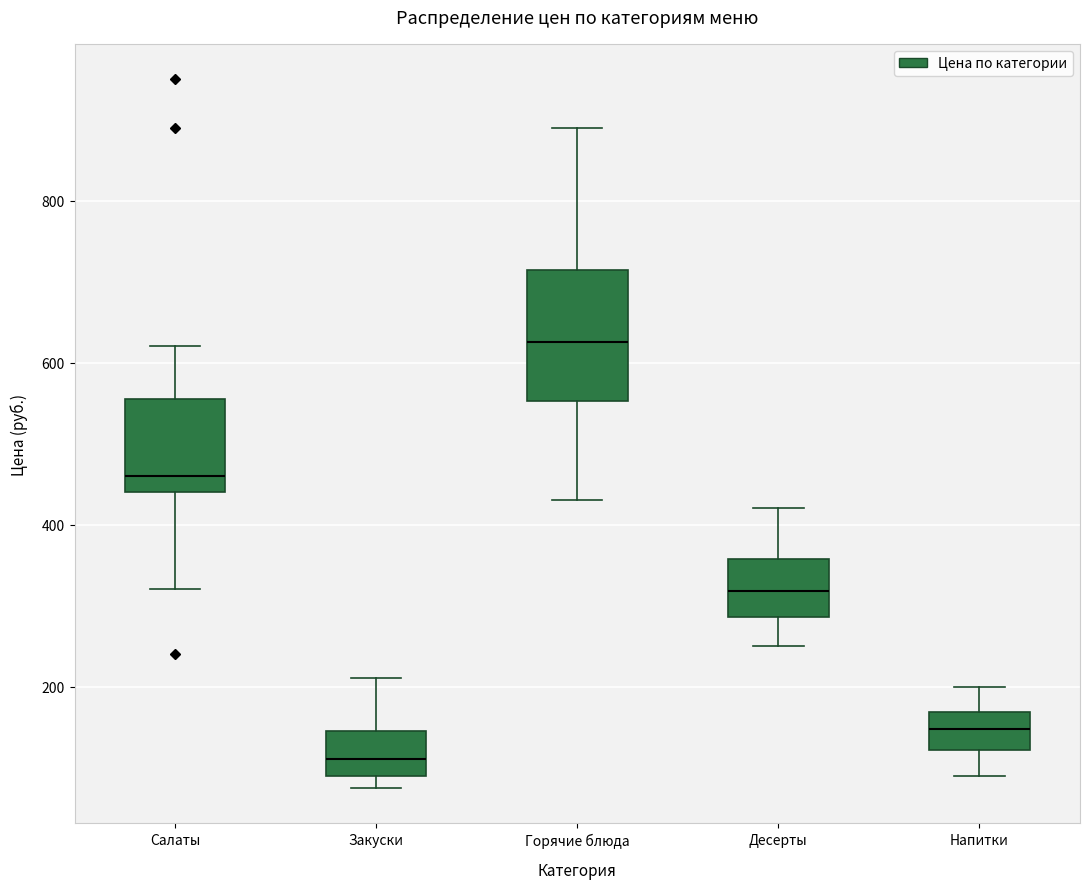

Reading left to right, transcribe this box plot: for each box, give where its median line is, the range the box spans, and where its two whiskers end, as read against the y-axis. The values are not printed on the chart, so give them approximately, as read against the axis.

Салаты: median 460, box 440 to 560, whiskers 320 to 620
Закуски: median 120, box 100 to 140, whiskers 80 to 220
Горячие блюда: median 620, box 560 to 720, whiskers 440 to 900
Десерты: median 320, box 280 to 360, whiskers 260 to 420
Напитки: median 140, box 120 to 160, whiskers 100 to 200